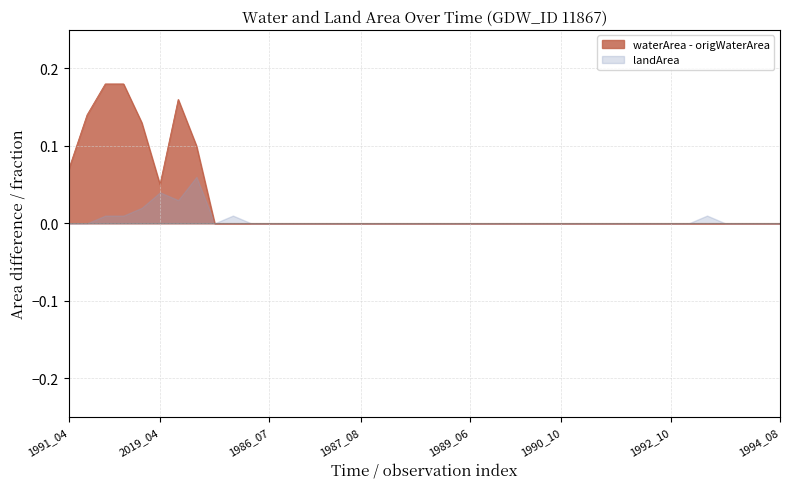

In origWaterArea, how many points are higher than both neighbors (excluding endpoints)?

1